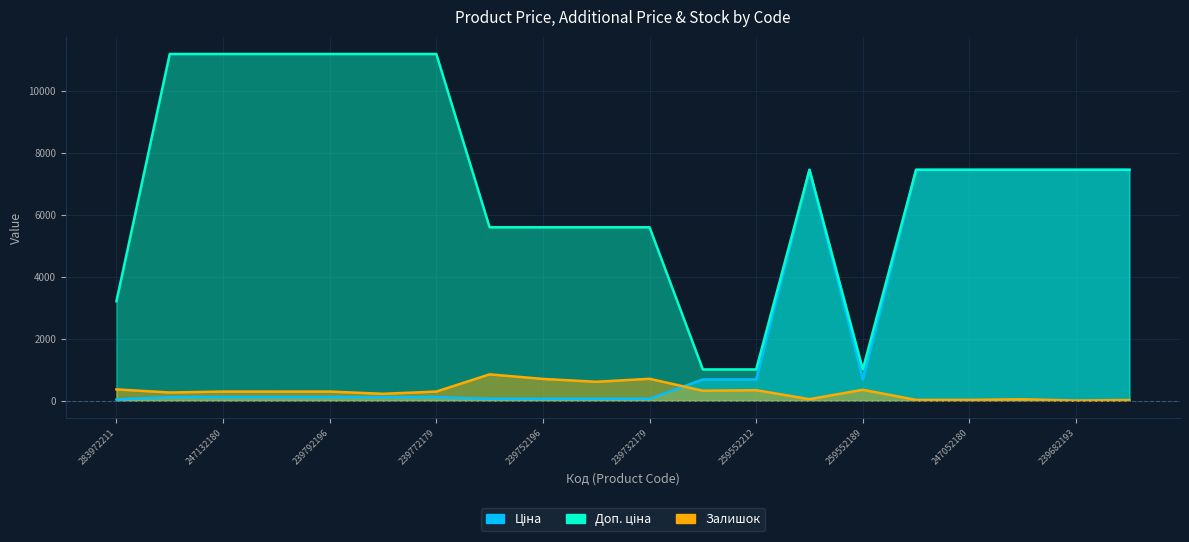

Where does the Доп. ціна series first go above 7444?

247132181